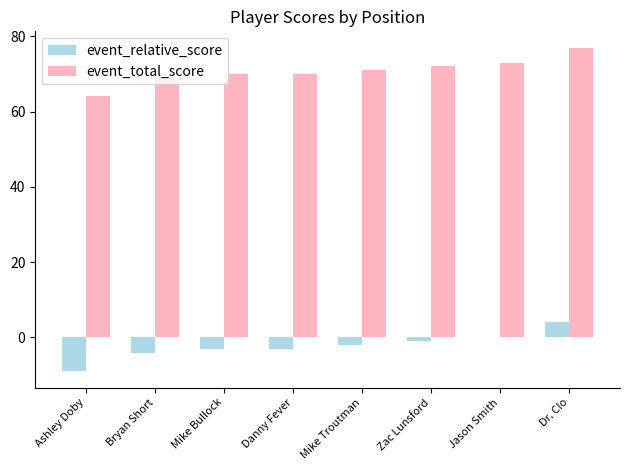

The event_relative_score series shows -9 at Ashley Doby. True or false?

True